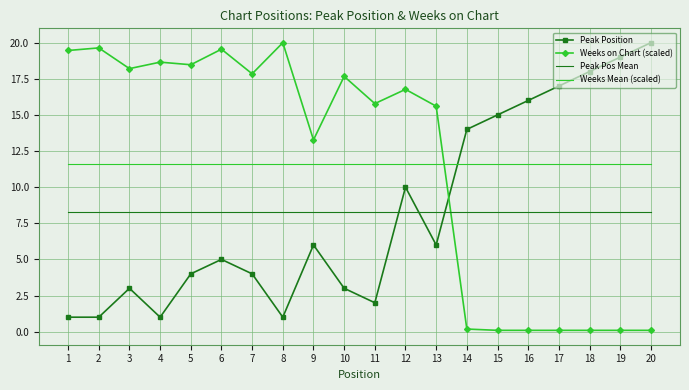

The Weeks Mean (scaled) series shows 11.6 at 2. True or false?

True